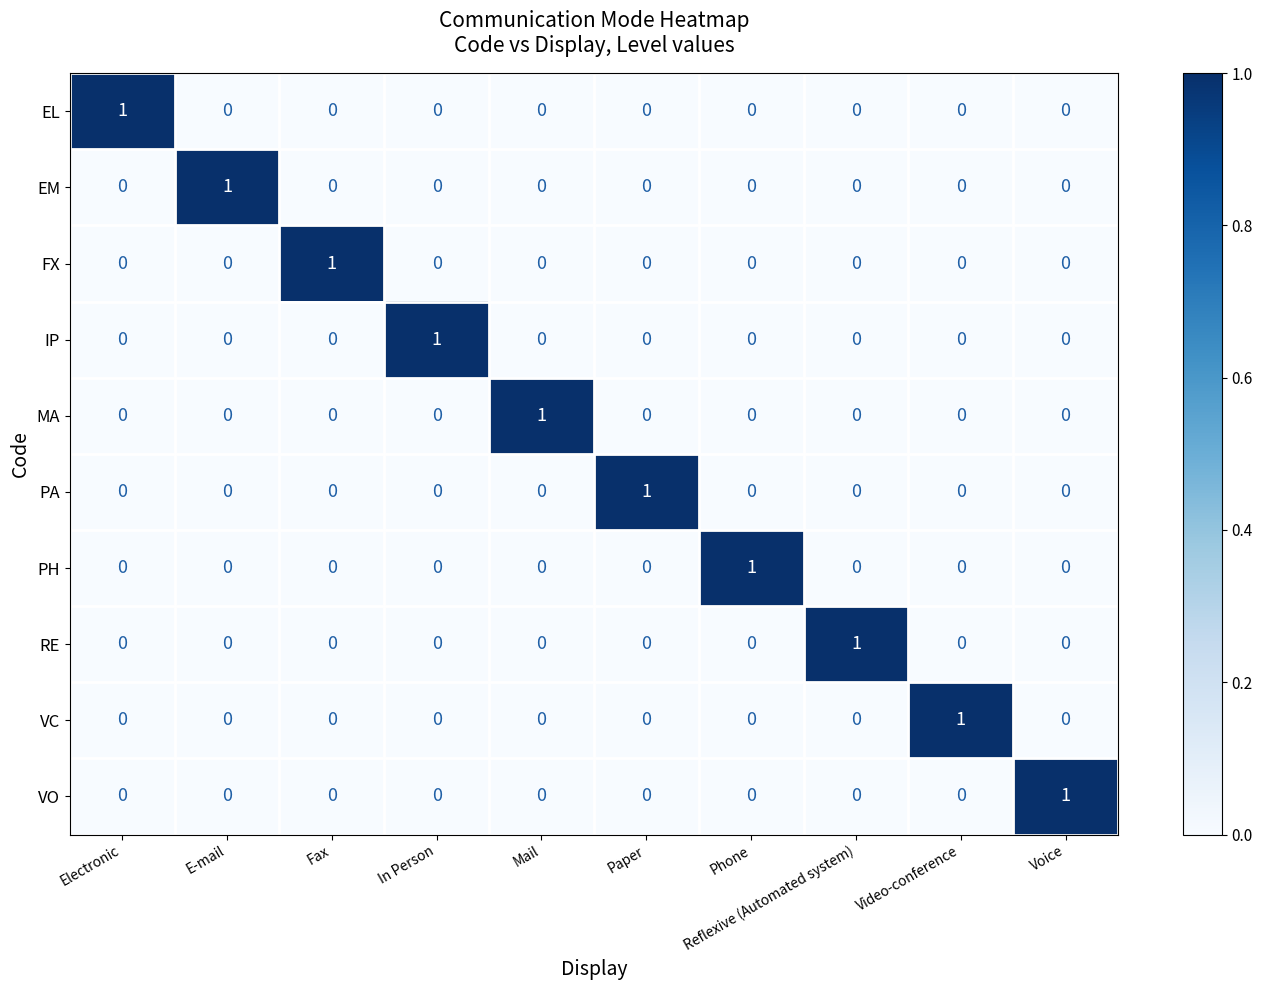

Count the EM values in the range 0 to 1.

10